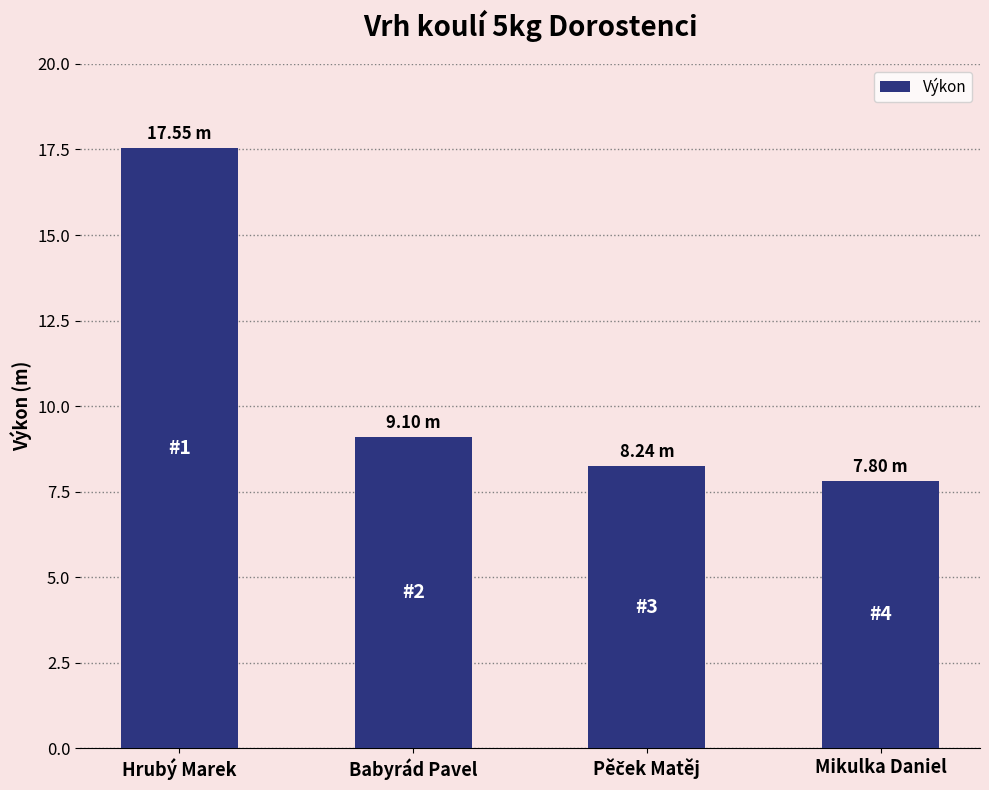

Is it true that the value at Hrubý Marek is 23.3?

False